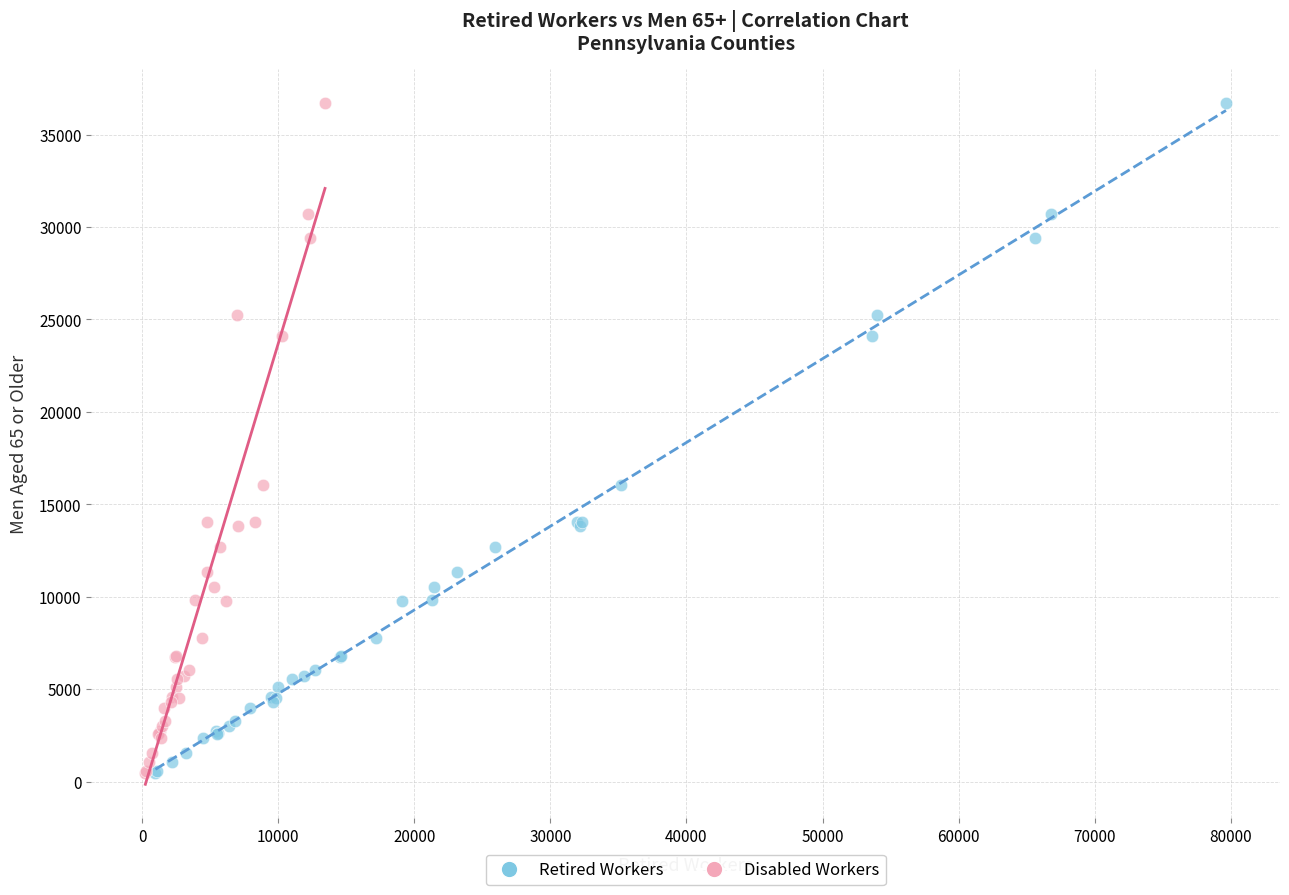

What are all the series names shown in the legend?

Retired Workers, Disabled Workers